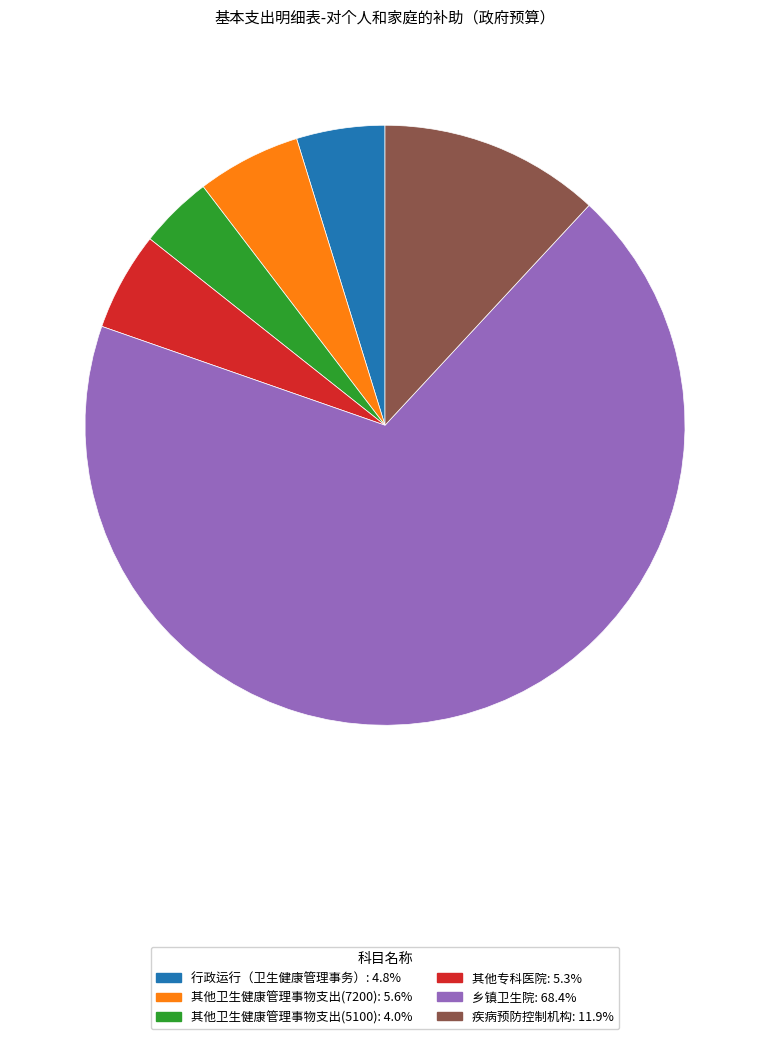

Between 行政运行（卫生健康管理事务） and 其他卫生健康管理事物支出(7200), which is larger?

其他卫生健康管理事物支出(7200)